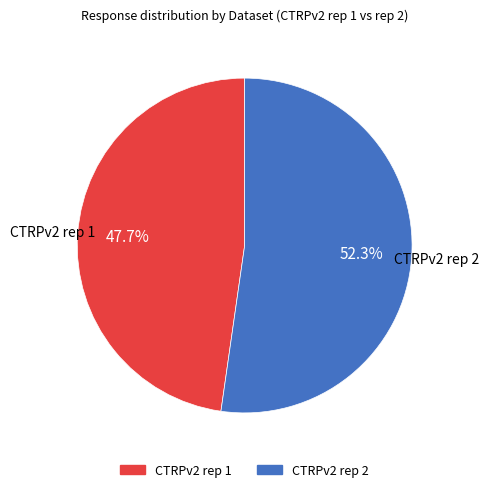

To the nearest percent, what is the average slice percentage?

50%